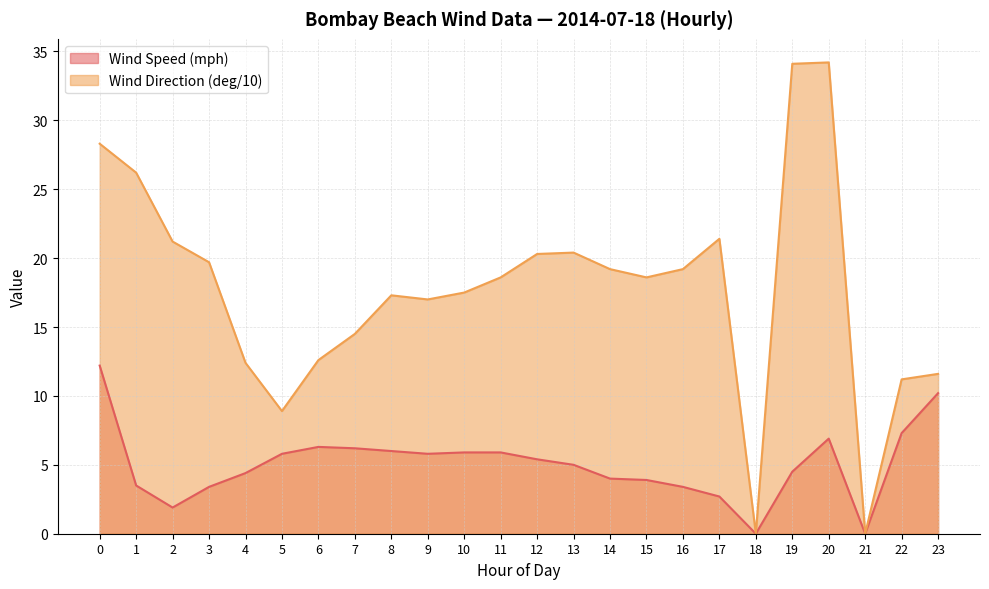

Count the number of categories in the chart.

24